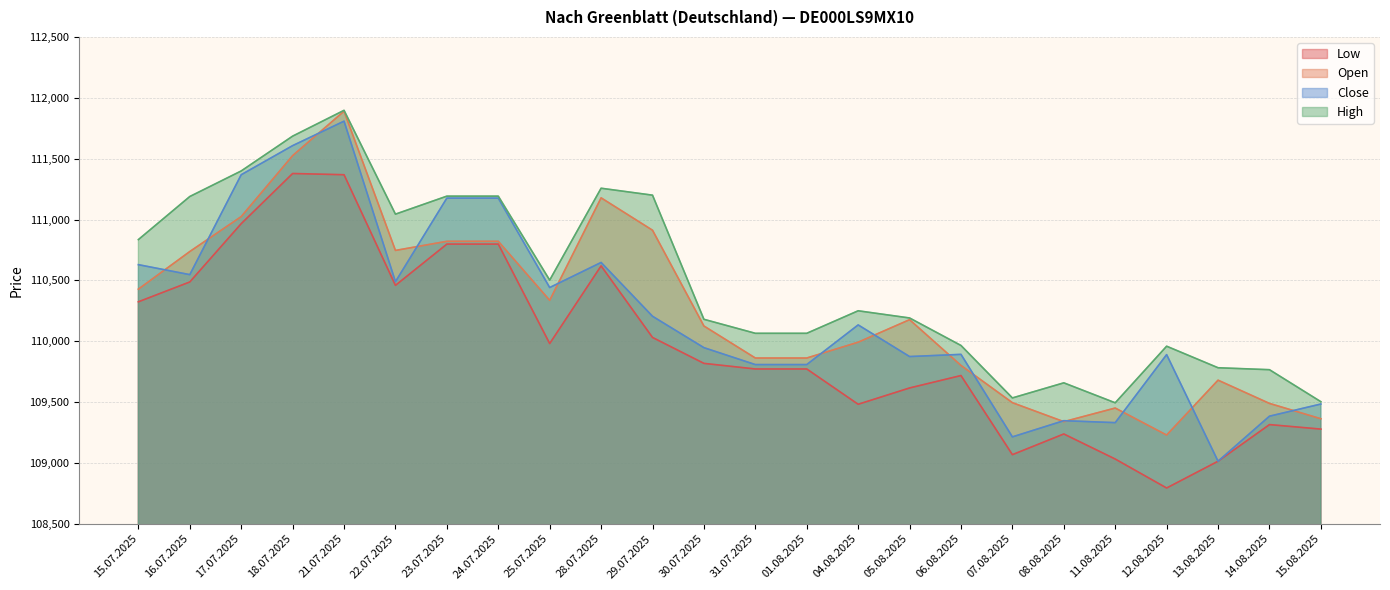

At which category does the chart reach its peak across all series?

21.07.2025